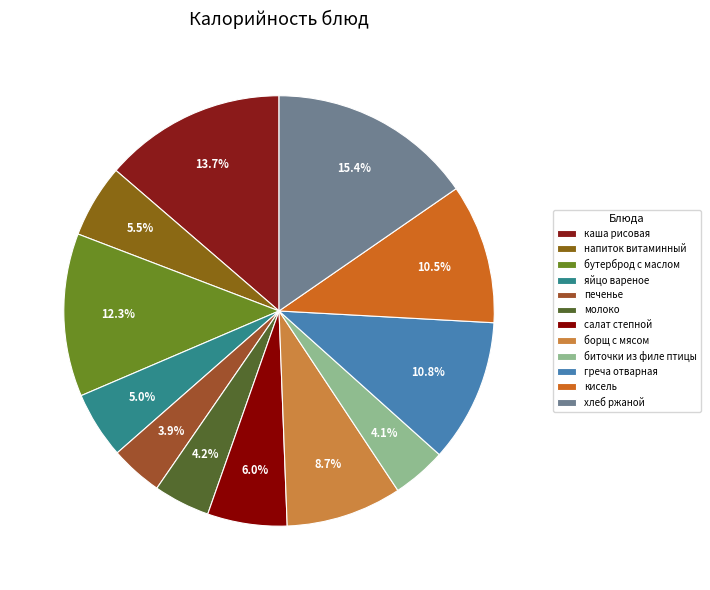

Combined, do напиток витаминный and салат степной account for over 50%?

No